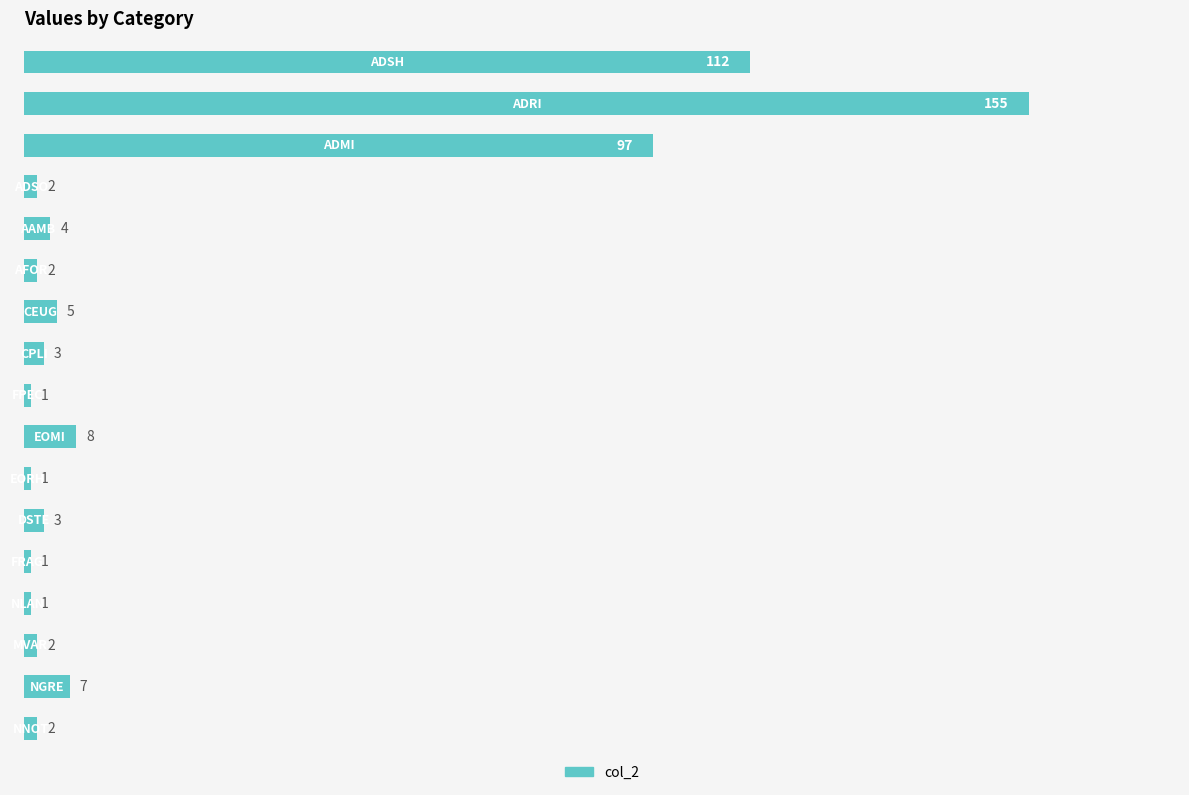

How many series are shown in this chart?

1